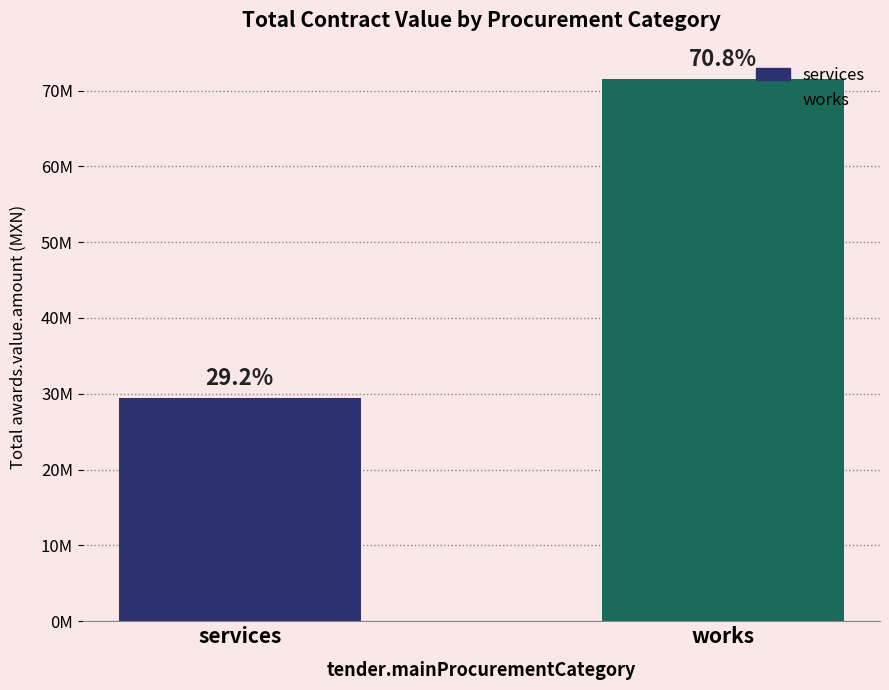

True or false: the data shows 1864909.5 at services.

False